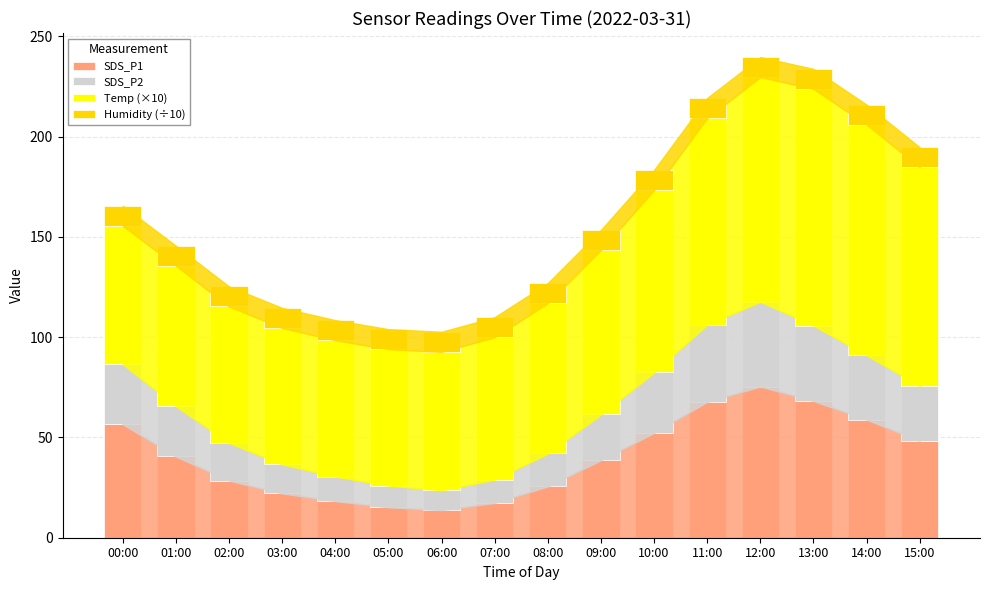

What is the lowest value of the SDS_P1 series?

13.8